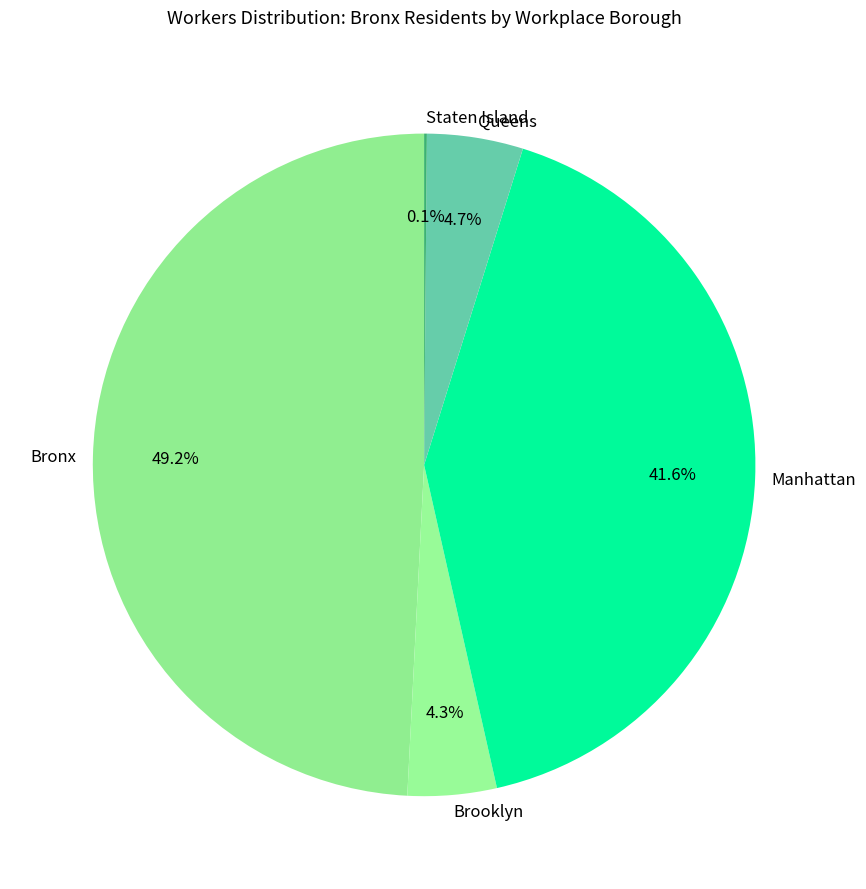

Which slice is the largest?

Bronx